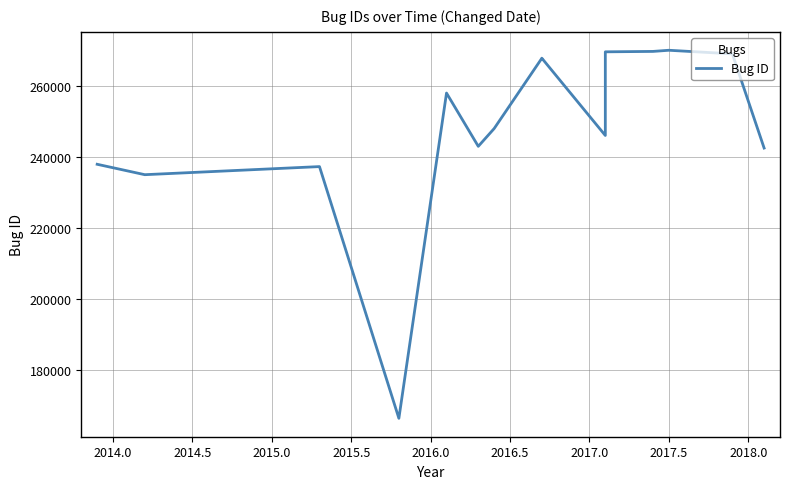

True or false: the data has more than 2 interior local peaks.

True